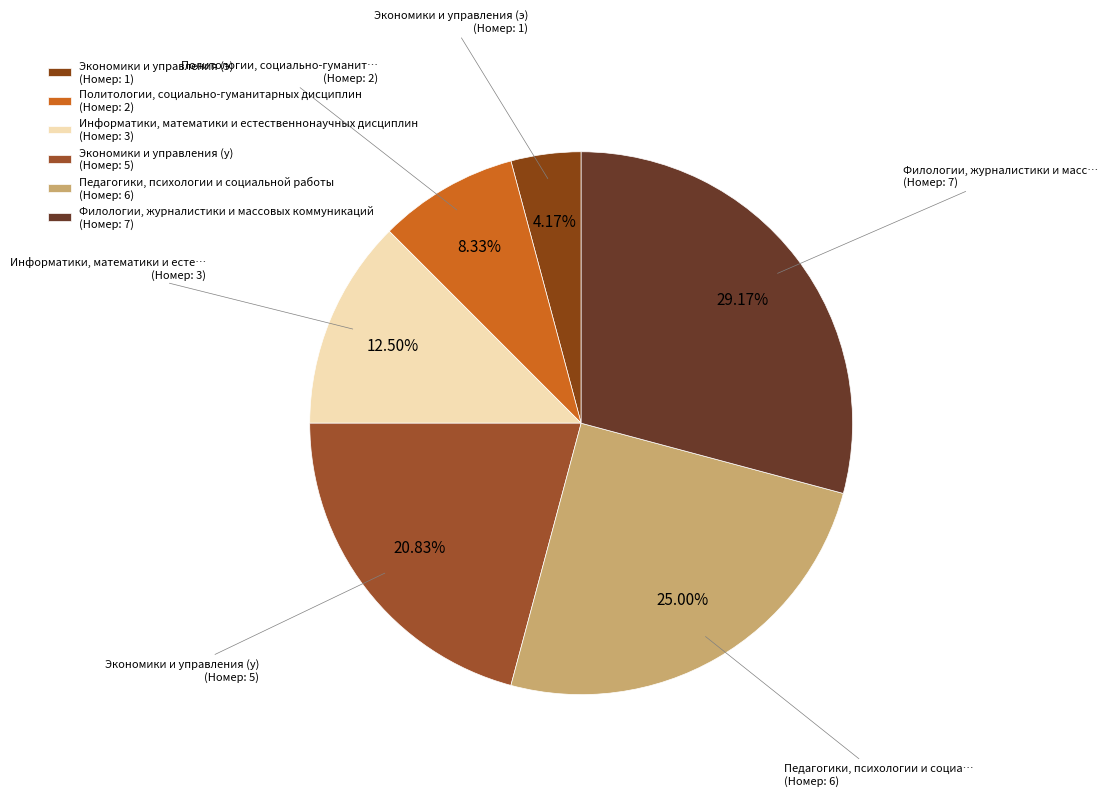

Rank the categories by value from highest to lowest.

Филологии, журналистики и массовых коммуникаций, Педагогики, психологии и социальной работы, Экономики и управления (у), Информатики, математики и естественнонаучных дисциплин, Политологии, социально-гуманитарных дисциплин, Экономики и управления (э)